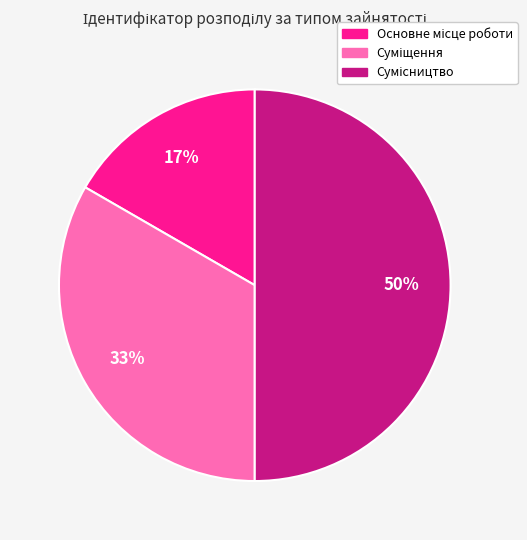

To the nearest percent, what is the average slice percentage?

33%